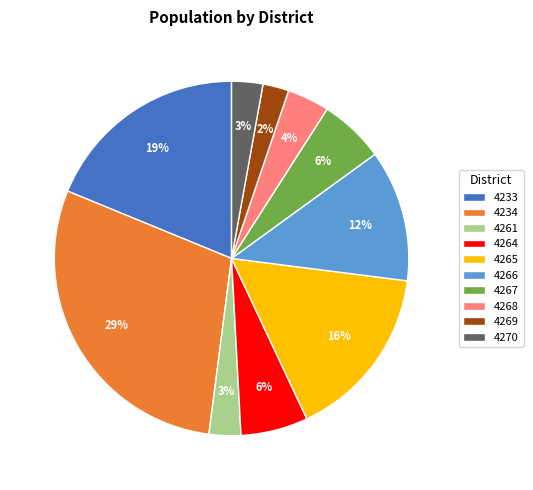

Which has a higher value, 4269 or 4261?

4261